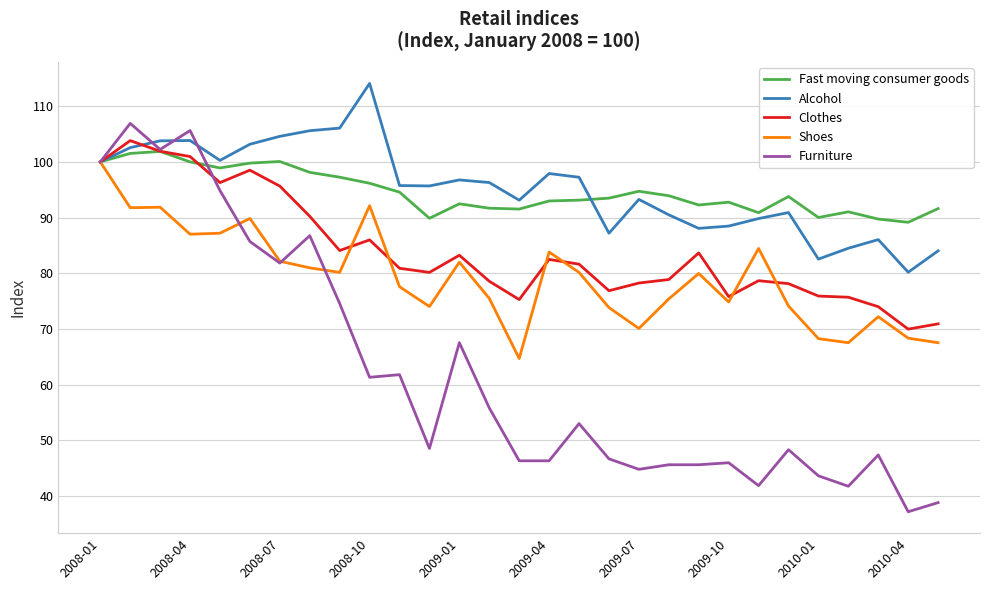

Which series has the largest range (max minus min)?

Furniture